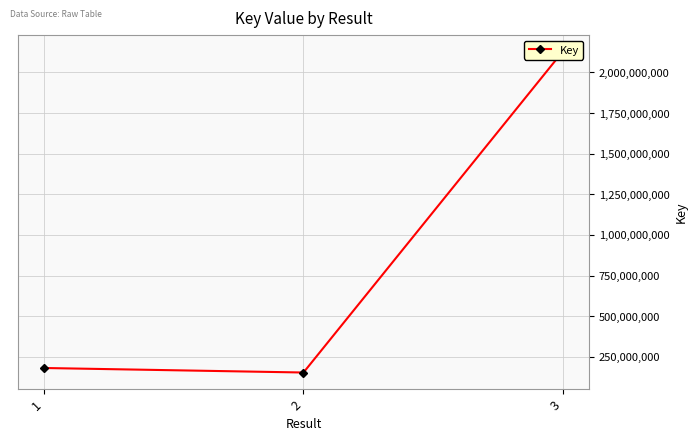

What is the smallest value displayed?

153628275